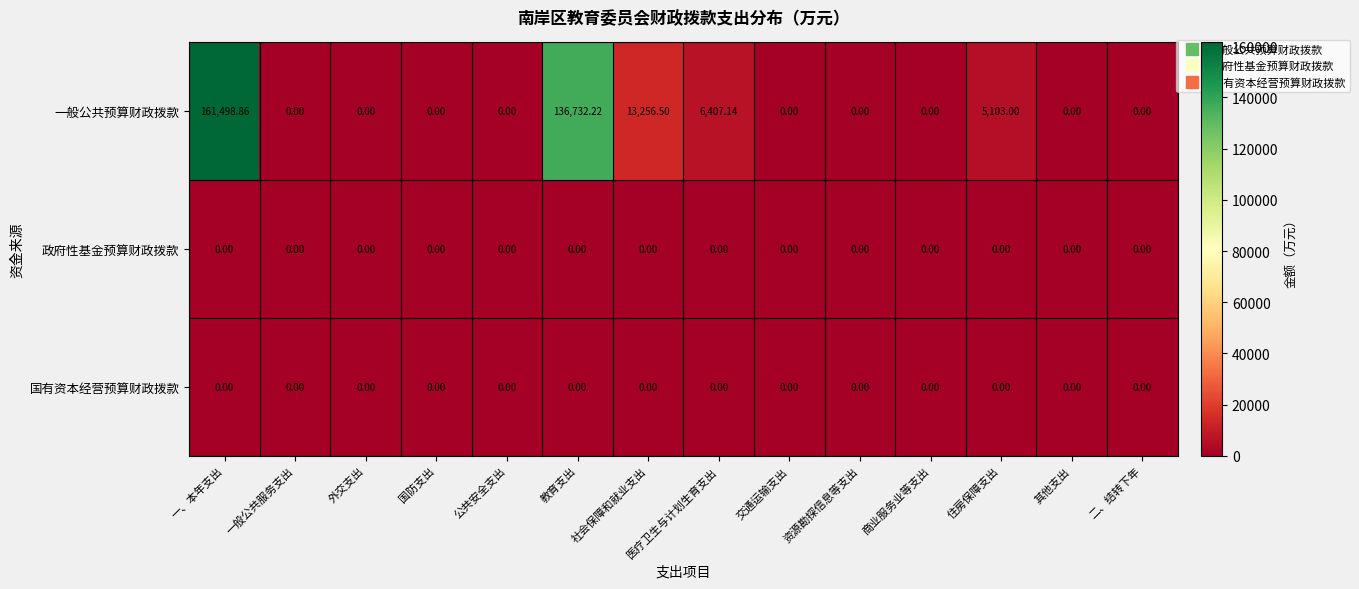

Which series has the largest total across all categories?

一般公共预算财政拨款